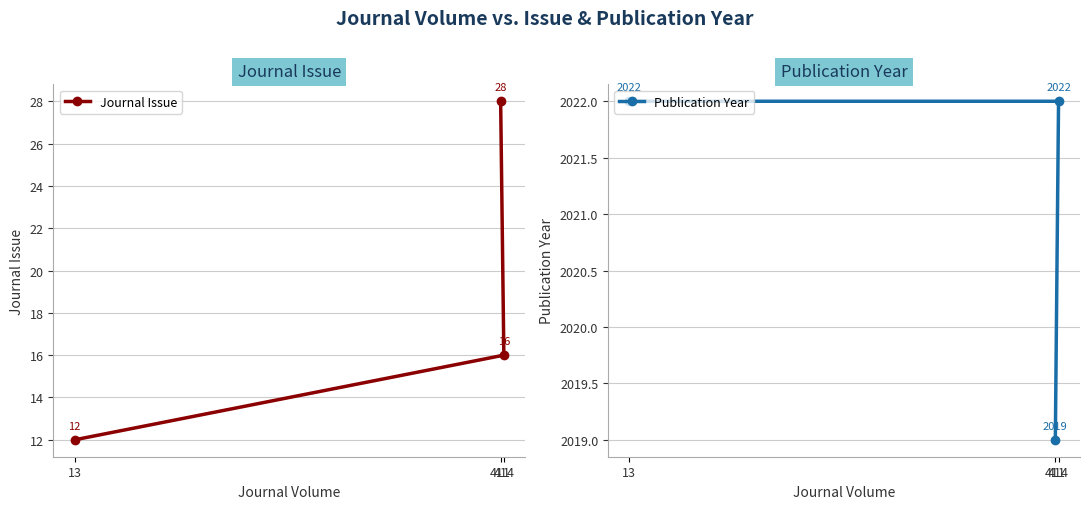

What are all the series names shown in the legend?

Journal Issue, Publication Year